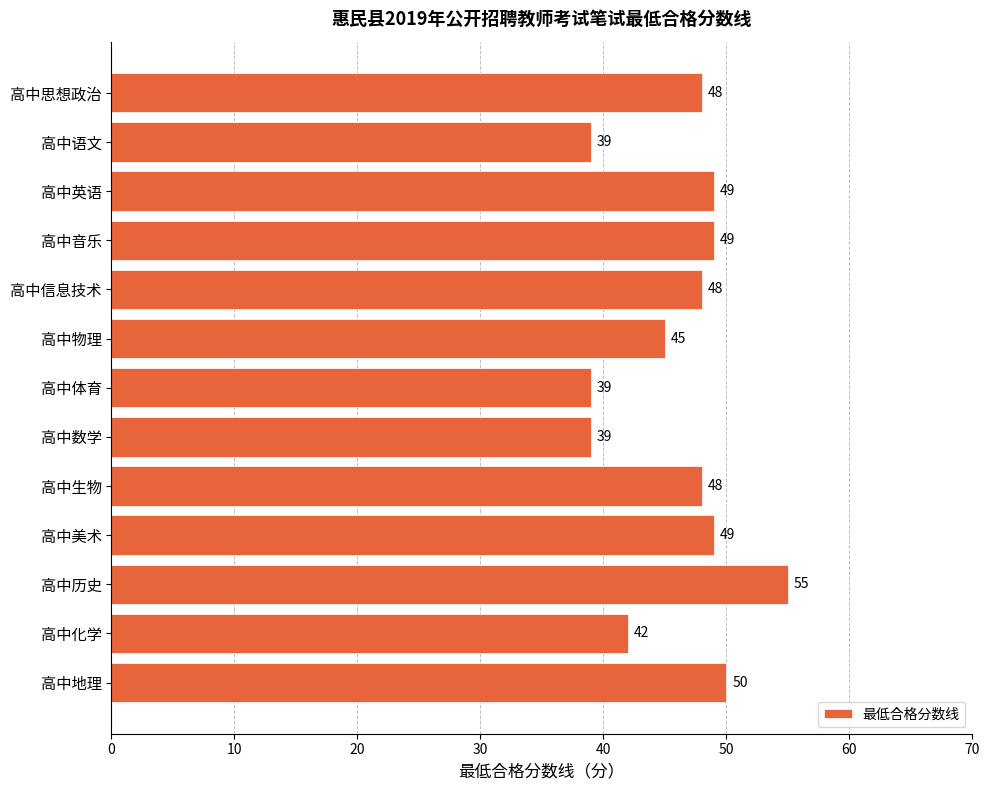

Is it true that the value at 高中思想政治 is 48?

True